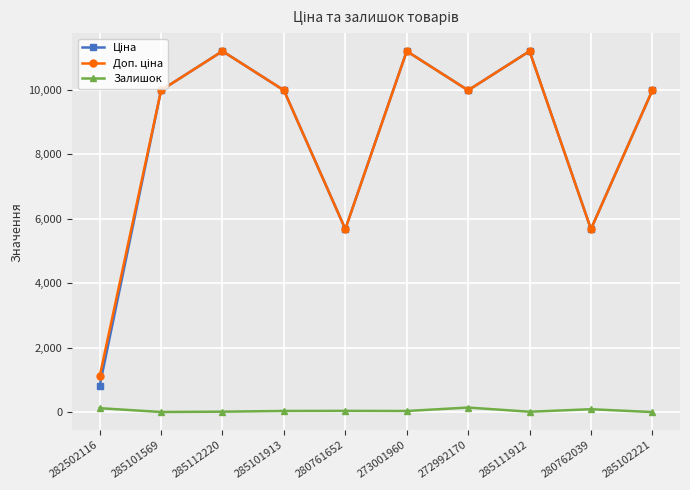

At how many categories does at least one series exceed 2498?

9